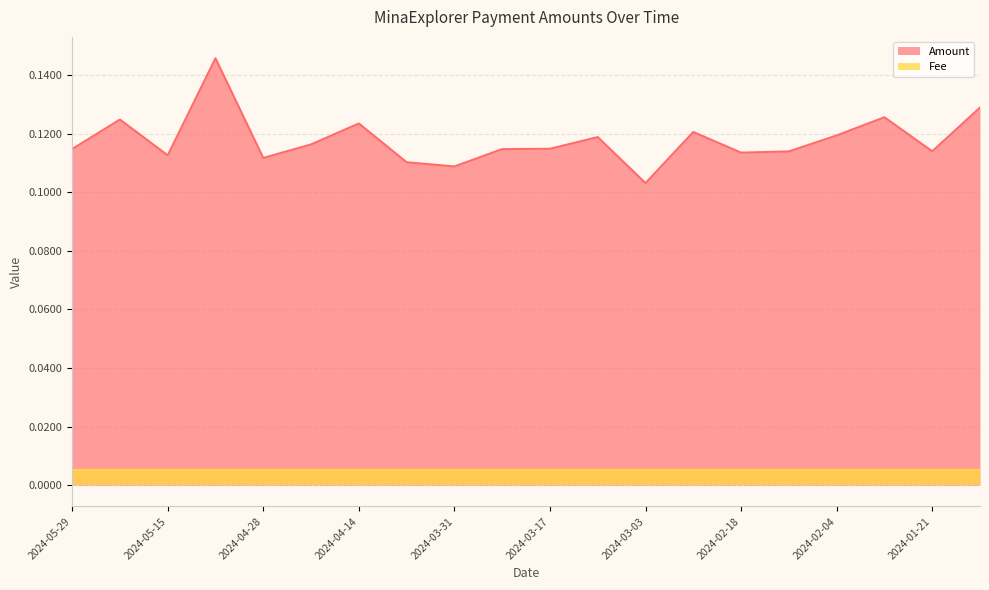

Which label corresponds to the largest value in the chart?

2024-05-08